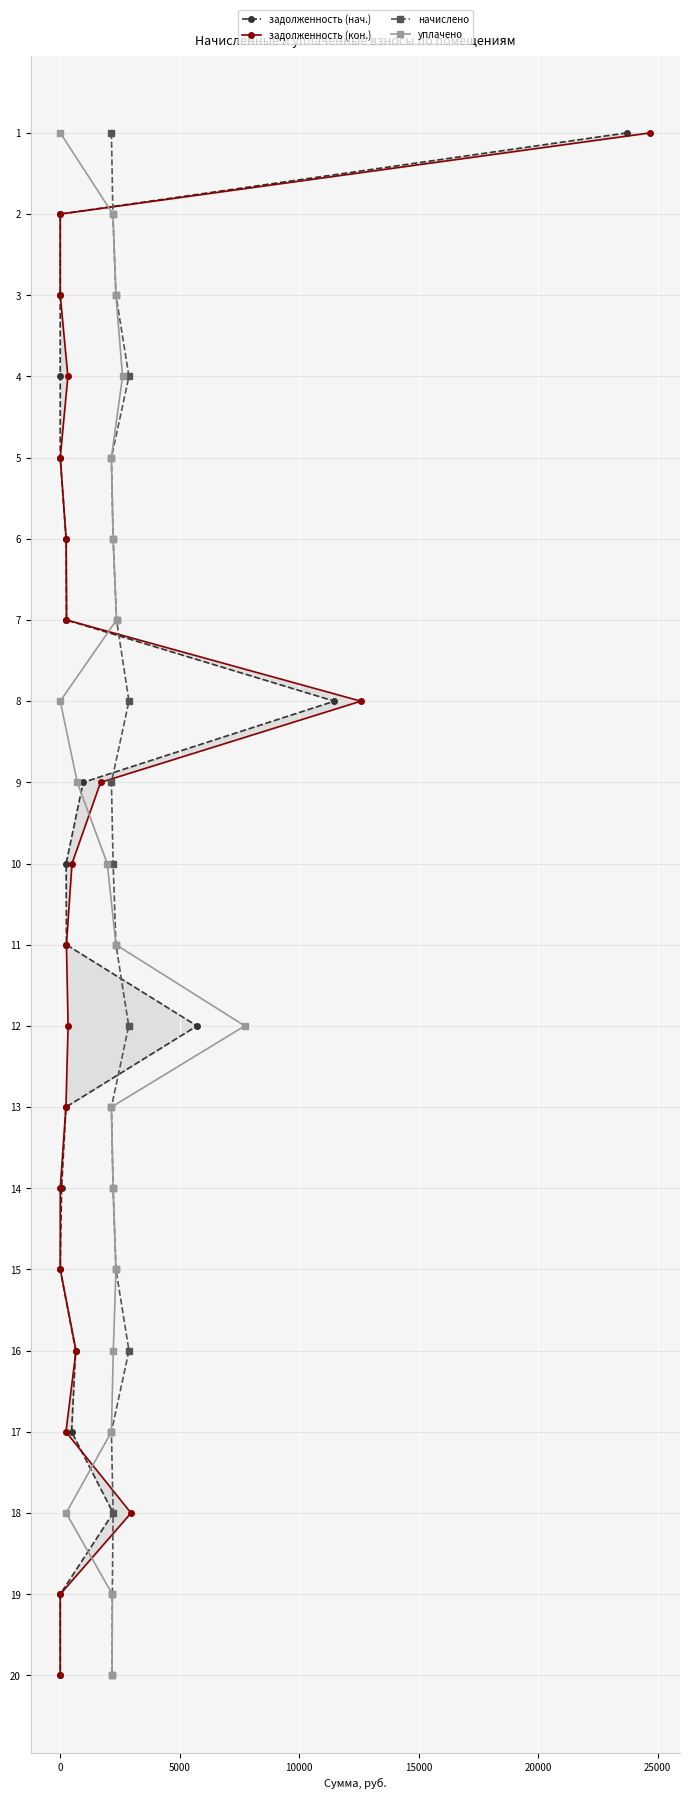

Does the chart display data point markers on the line(s)?

Yes